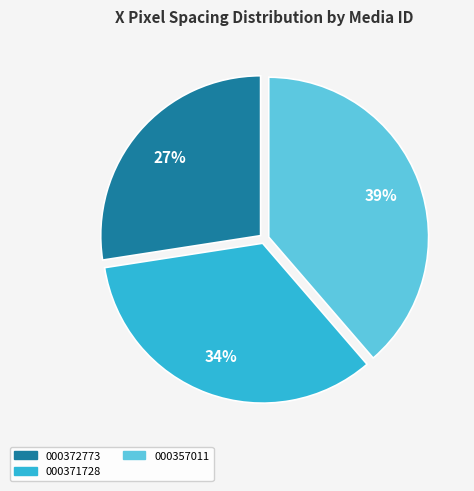

What percentage is the 000372773 slice, to the nearest percent?

27%